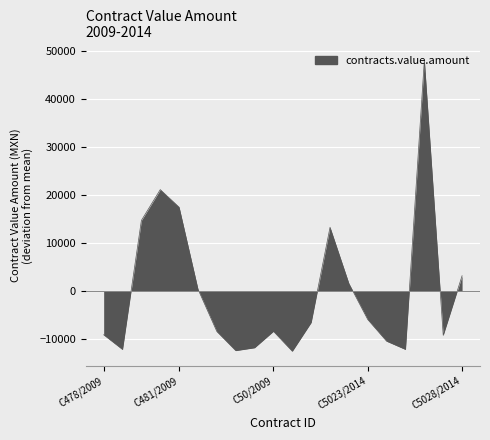

What is the maximum value shown in the chart?

48019.7